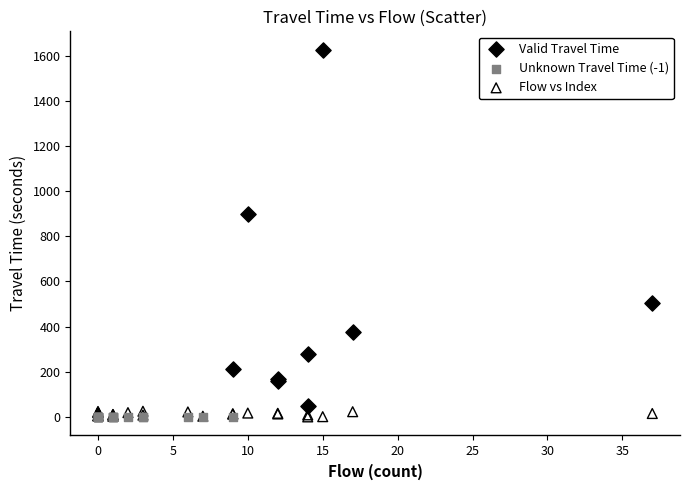

Which series contains the highest Y value?

Valid Travel Time